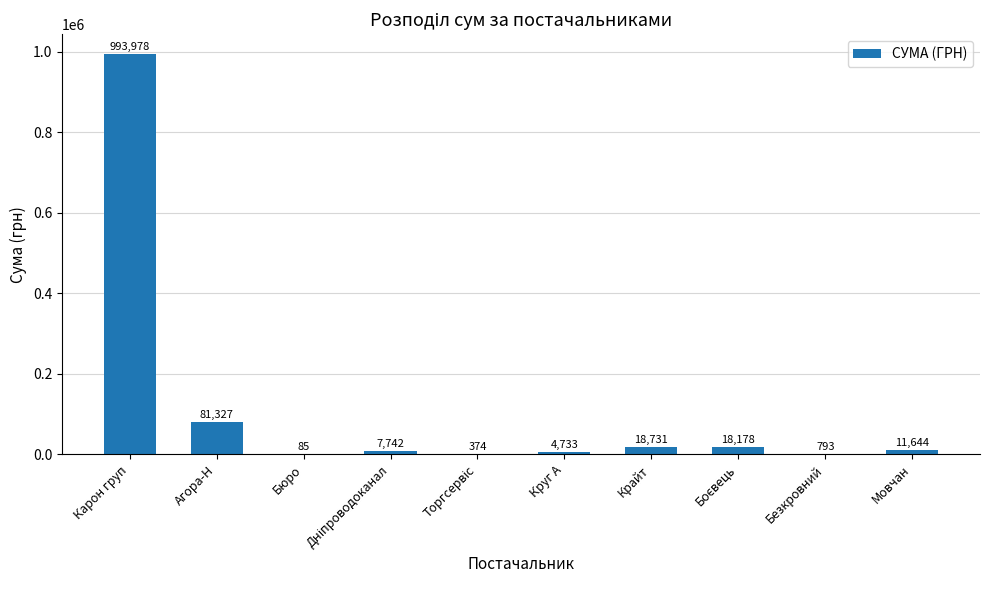

True or false: the data shows 84.5 at Бюро.

True